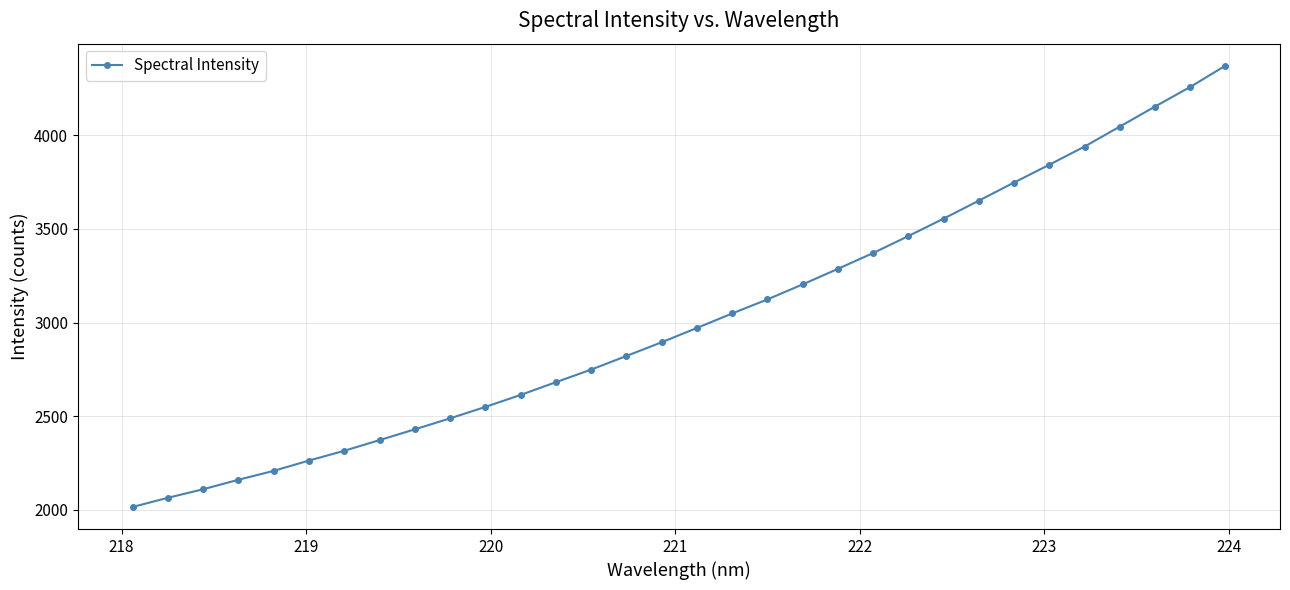

What is the minimum value shown in the chart?

2015.5